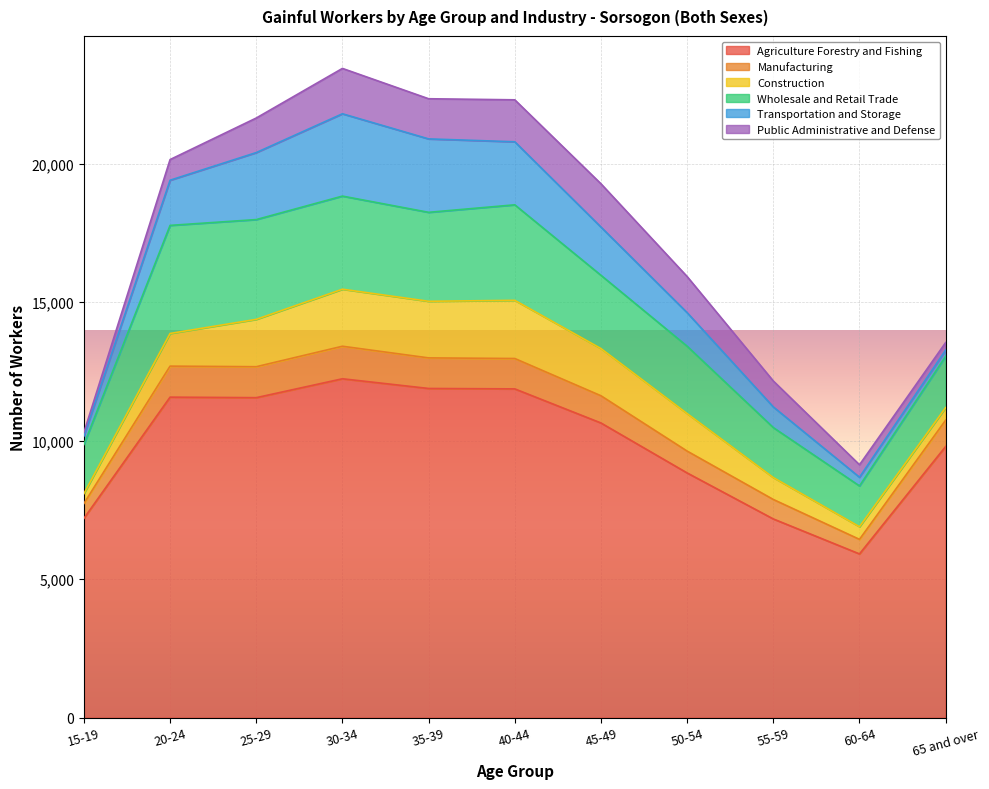

What position from the left is 60-64?

10